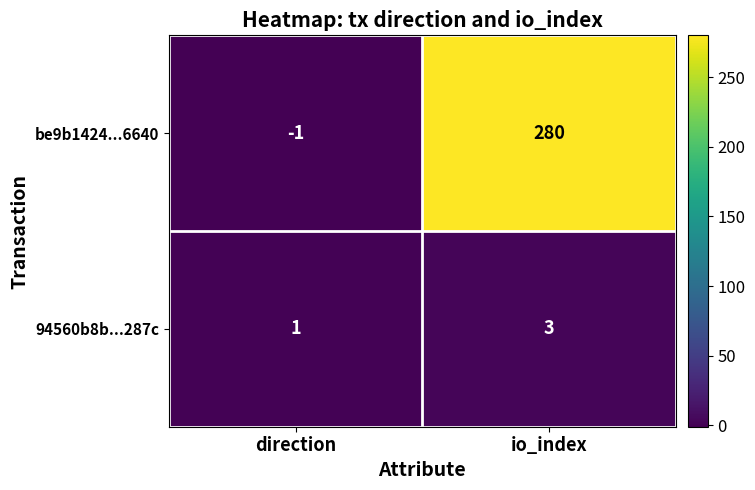

Which series has the largest total across all categories?

be9b1424...6640